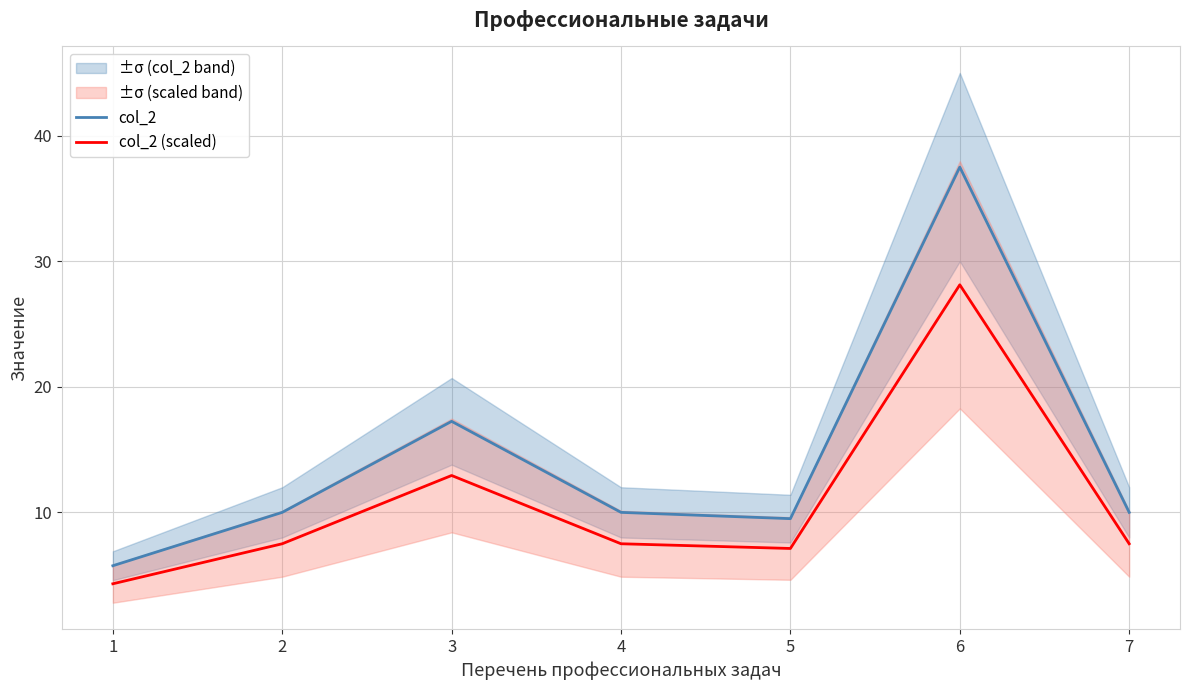

What is the difference between the maximum and minimum values in the col_2 (scaled) series?

23.8